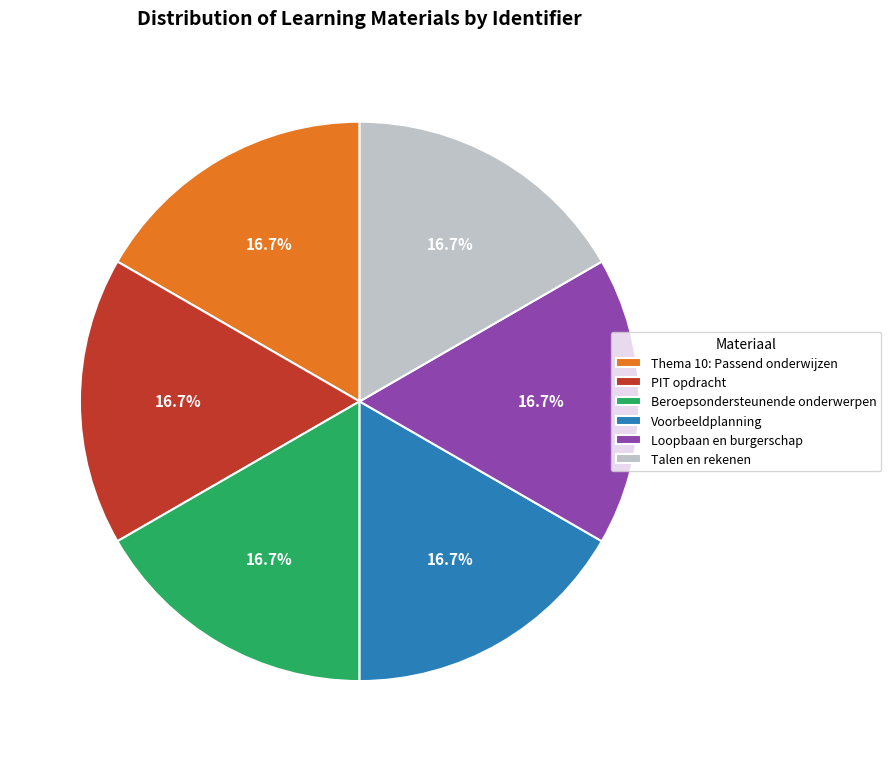

Approximately how many times larger is the value at PIT opdracht compared to Voorbeeldplanning?

1.0